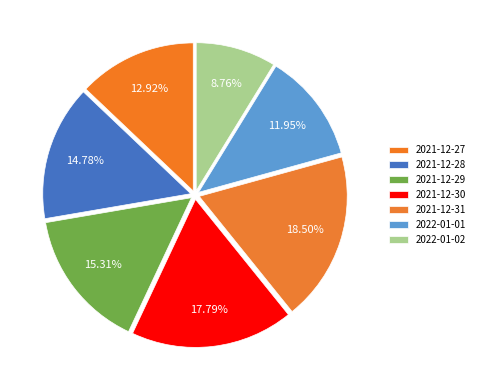

Count the number of slices in the pie.

7